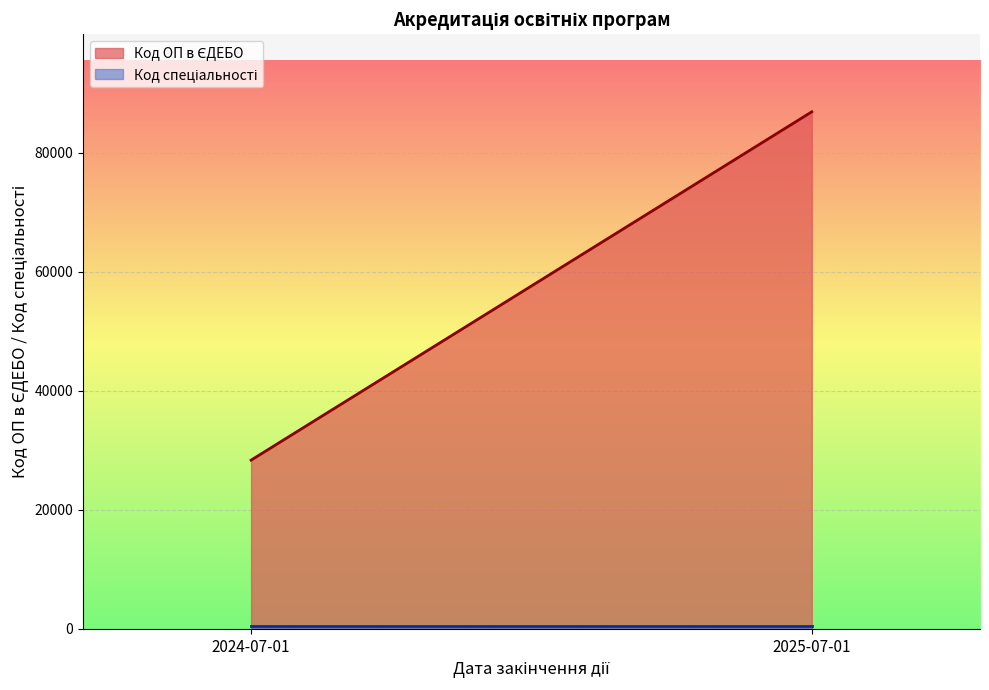

At which category does the chart reach its minimum across all series?

2024-07-01